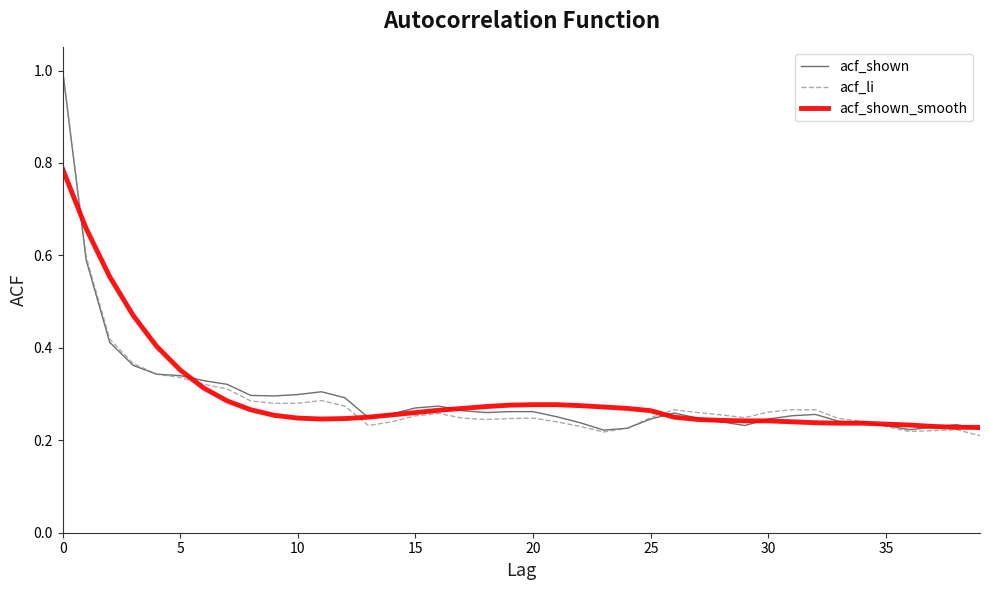

At which label is acf_li closest to 0?

39